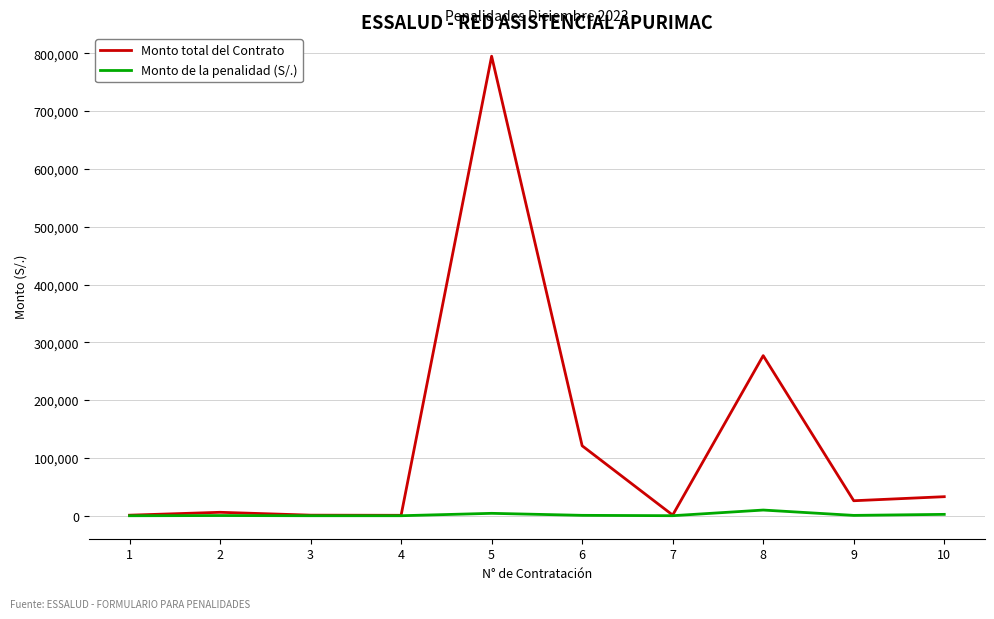

What is the maximum value shown in the chart?

794976.0